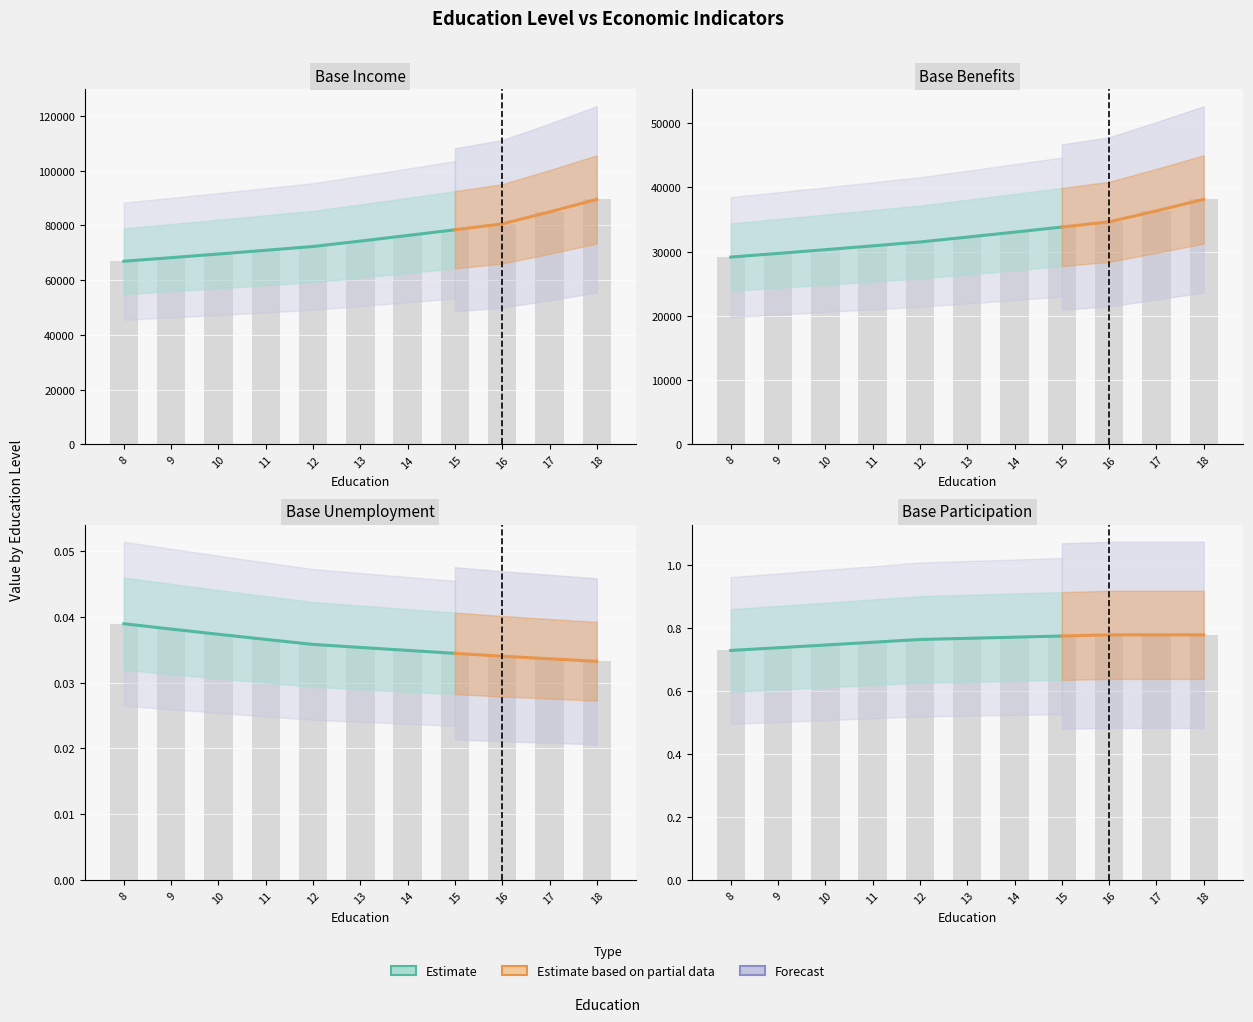

Which series has the widest spread of values?

Base Income